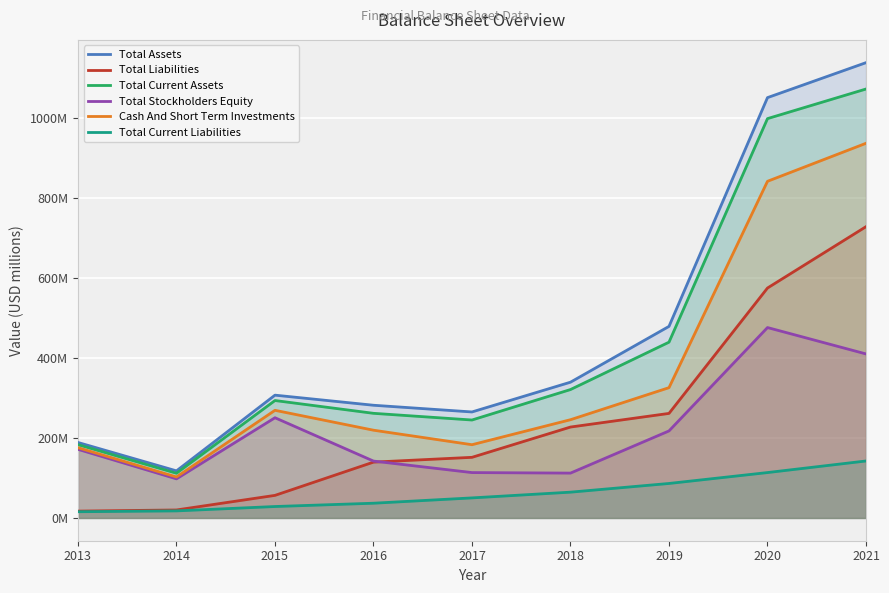

How many interior local peaks does the Total Current Assets series have?

1